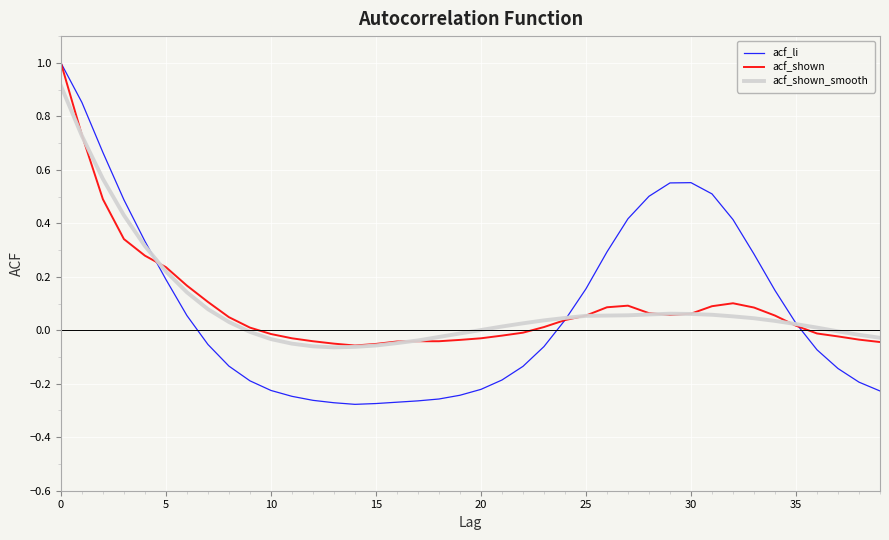

What is the greatest value displayed?

1.0